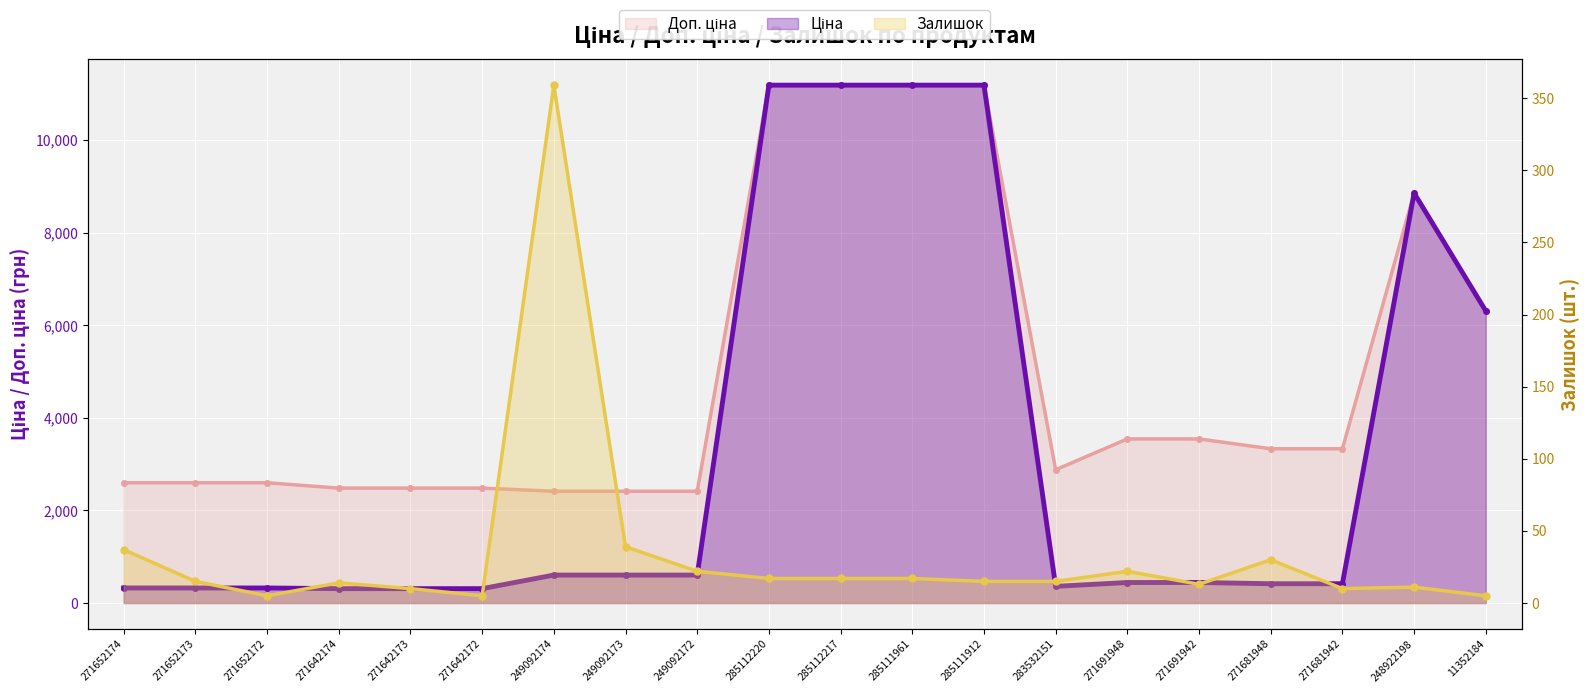

What is the difference between the Ціна values at 271652172 and 271642174?

14.5